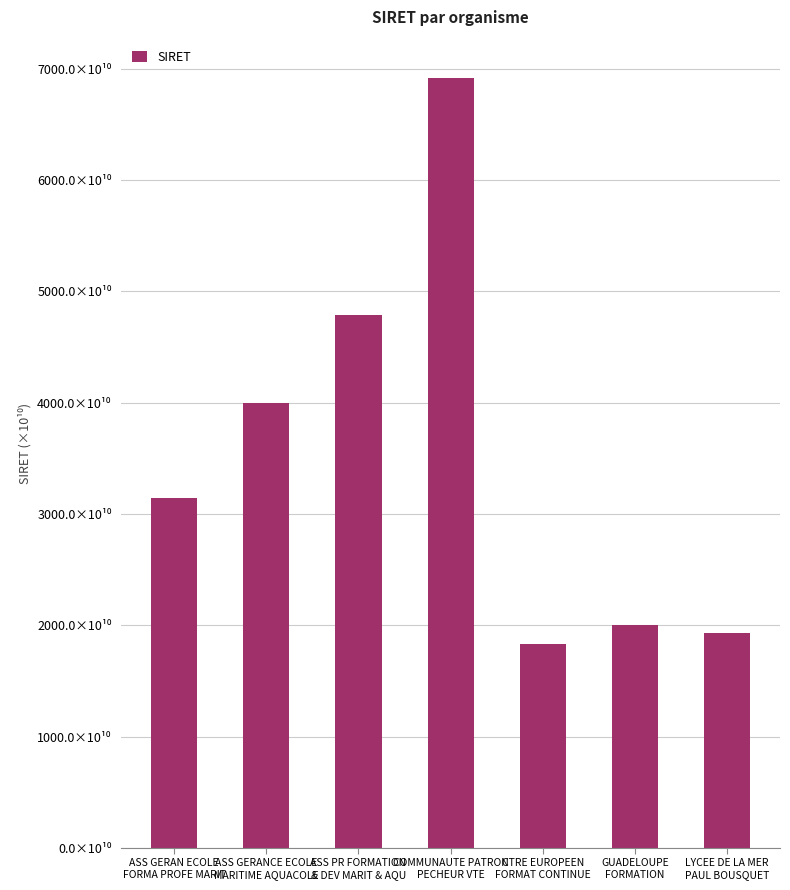

Reading left to right, extract all data points from this chart.

31398786900010	39951939600010	47915025200019	69162081900017	18290902800017	20004533400014	19341599900013